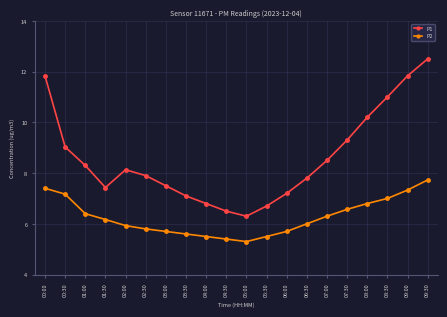

Rank the series by their maximum value, from lowest to highest.

P2, P1